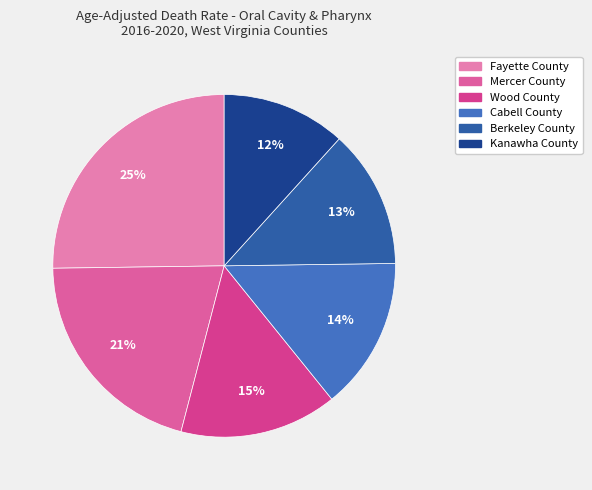

How many slices are in this pie chart?

6